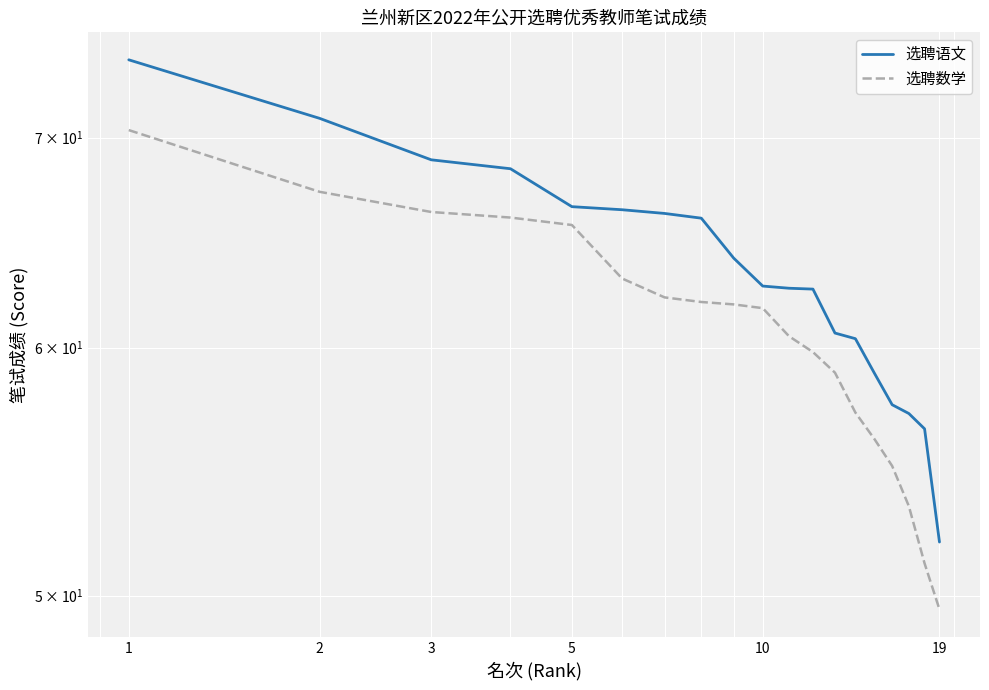

At which category is the sum across all series the highest?

1